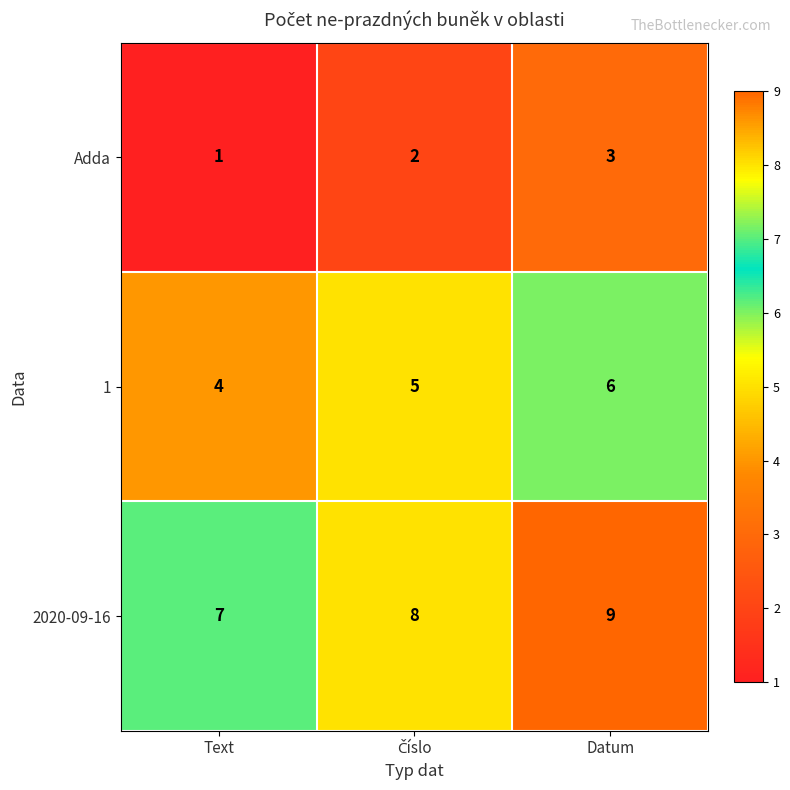

What is the minimum value for 2020-09-16?

7